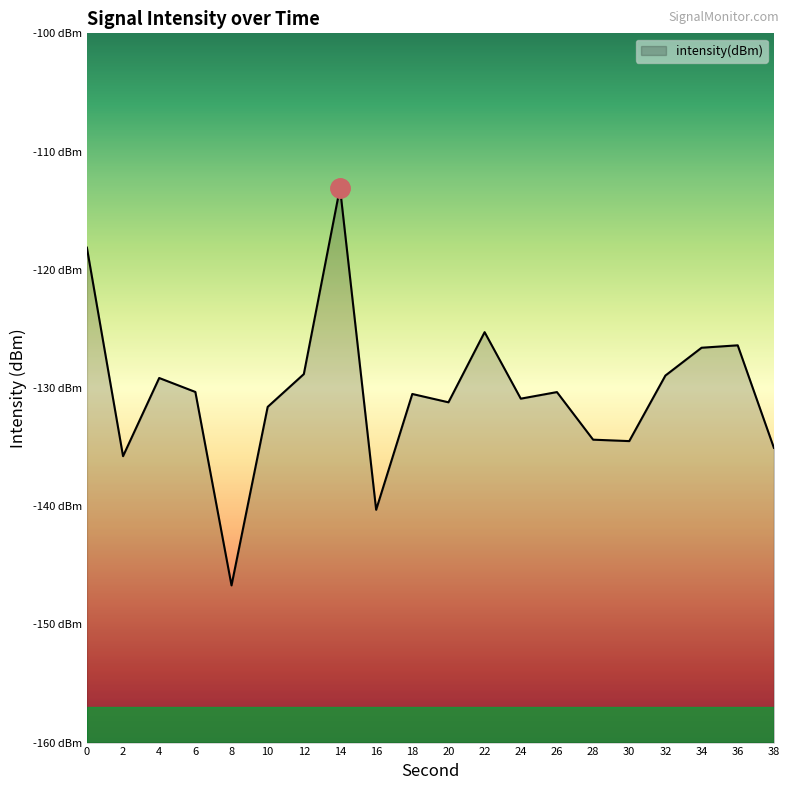

What is the difference between the maximum and minimum values?

33.6